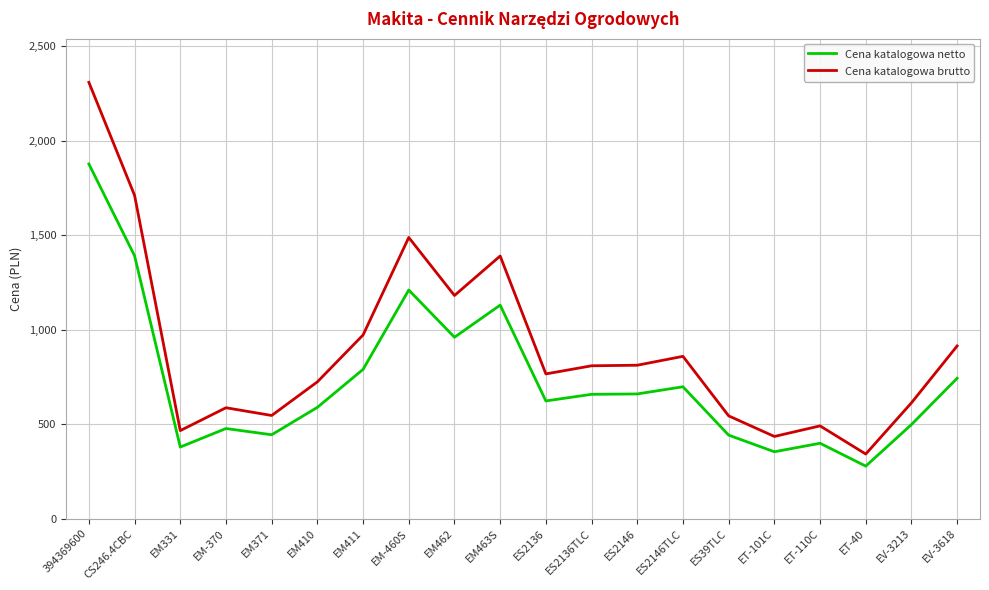

Which category has the lowest value in the Cena katalogowa brutto series?

ET-40